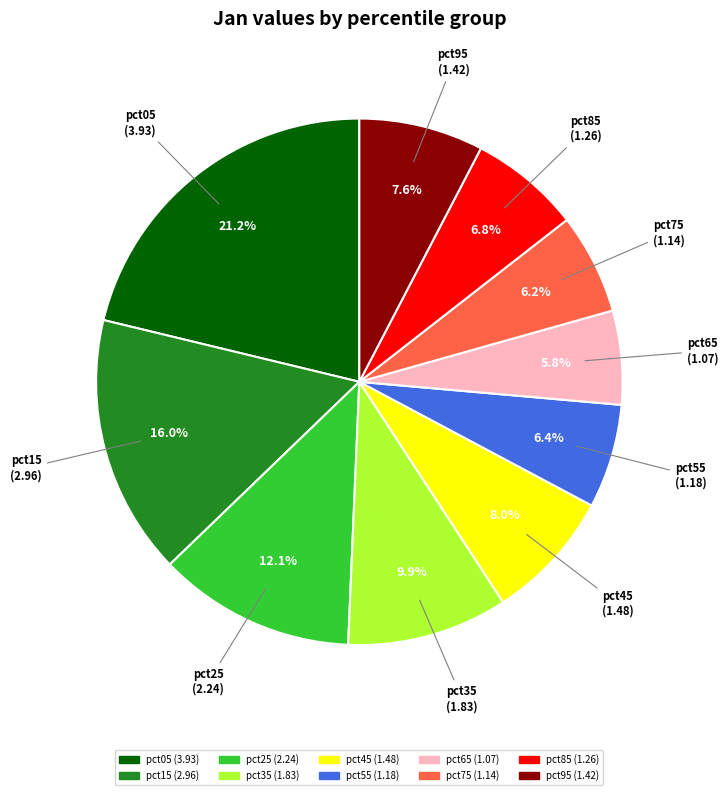

To the nearest percent, what is the difference between the largest and smallest slice percentages?

15%